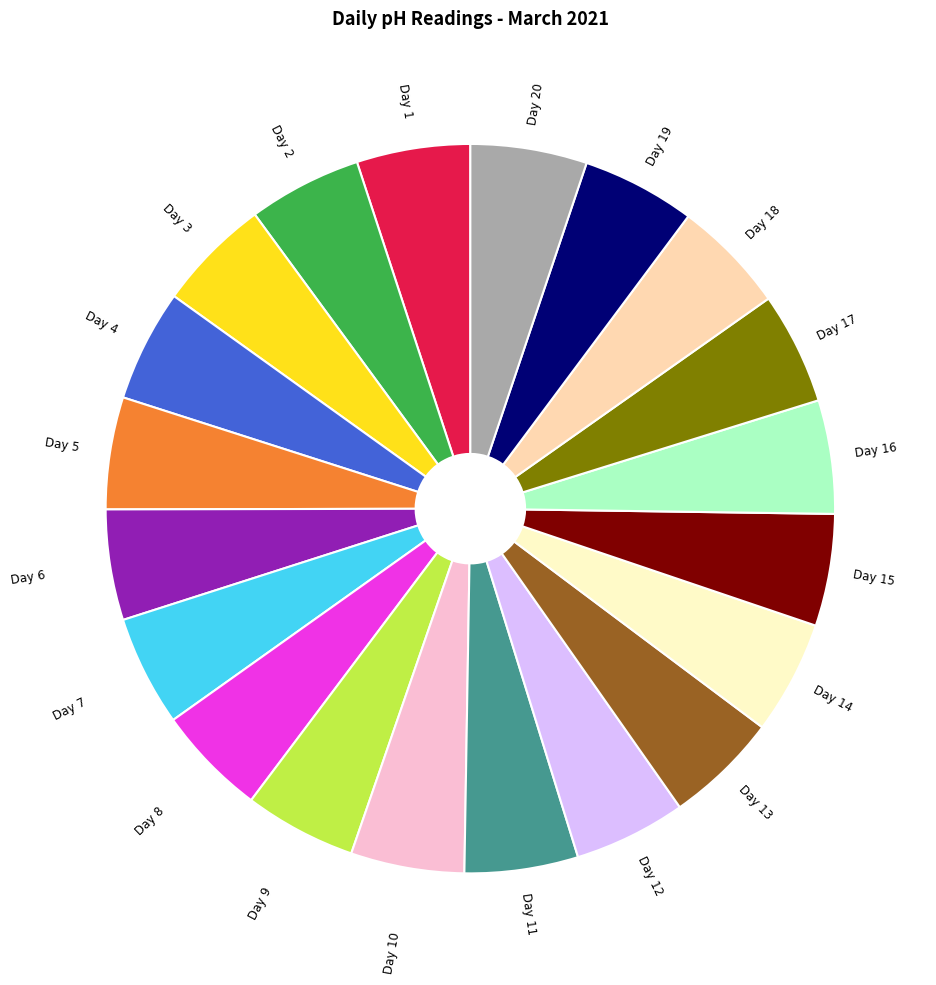

Does any single category account for the majority?

No